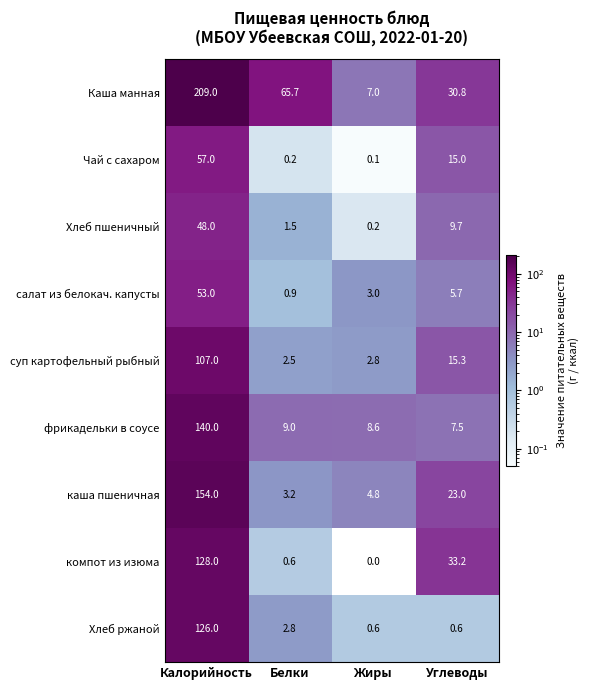

At which label does Чай с сахаром first exceed 15?

Калорийность